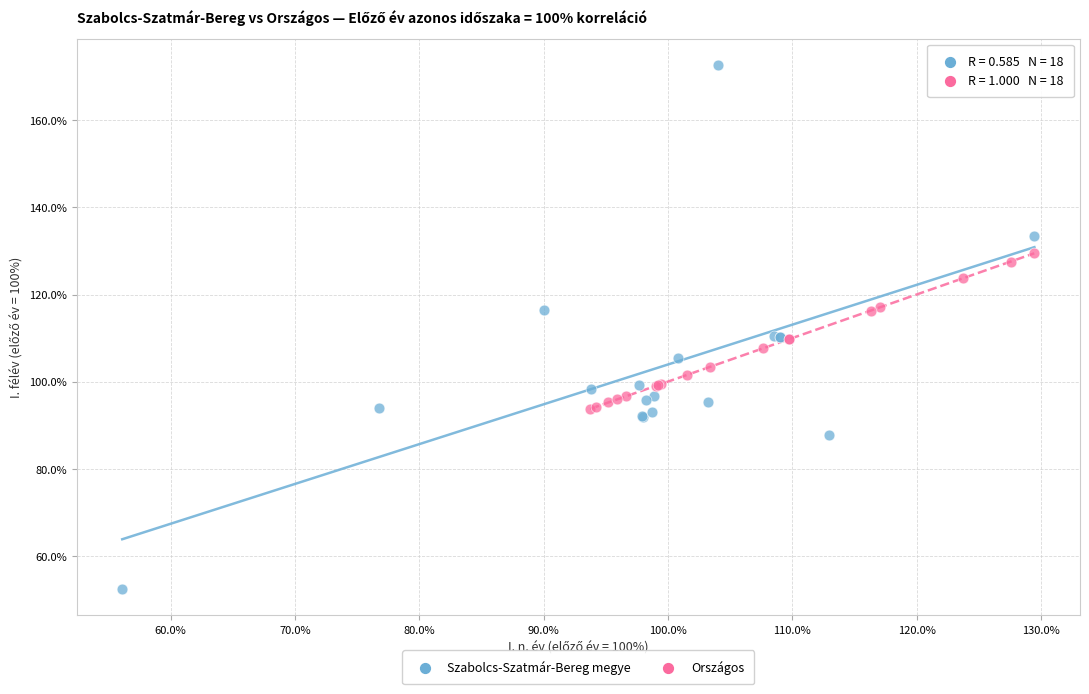

Which series reaches the minimum Y coordinate?

Szabolcs-Szatmár-Bereg megye